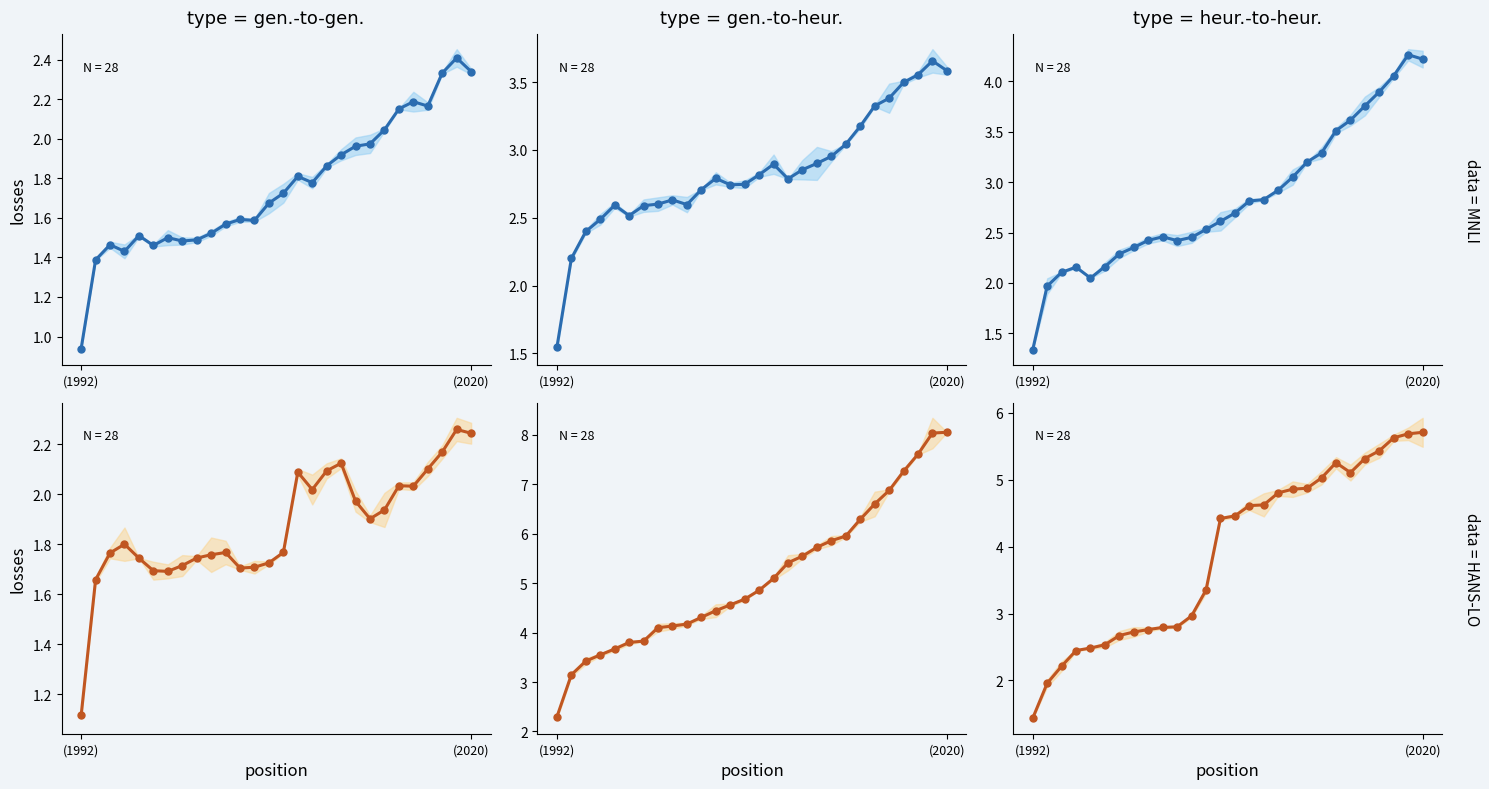

What is the spread (max minus min) of values at 12?

3.0